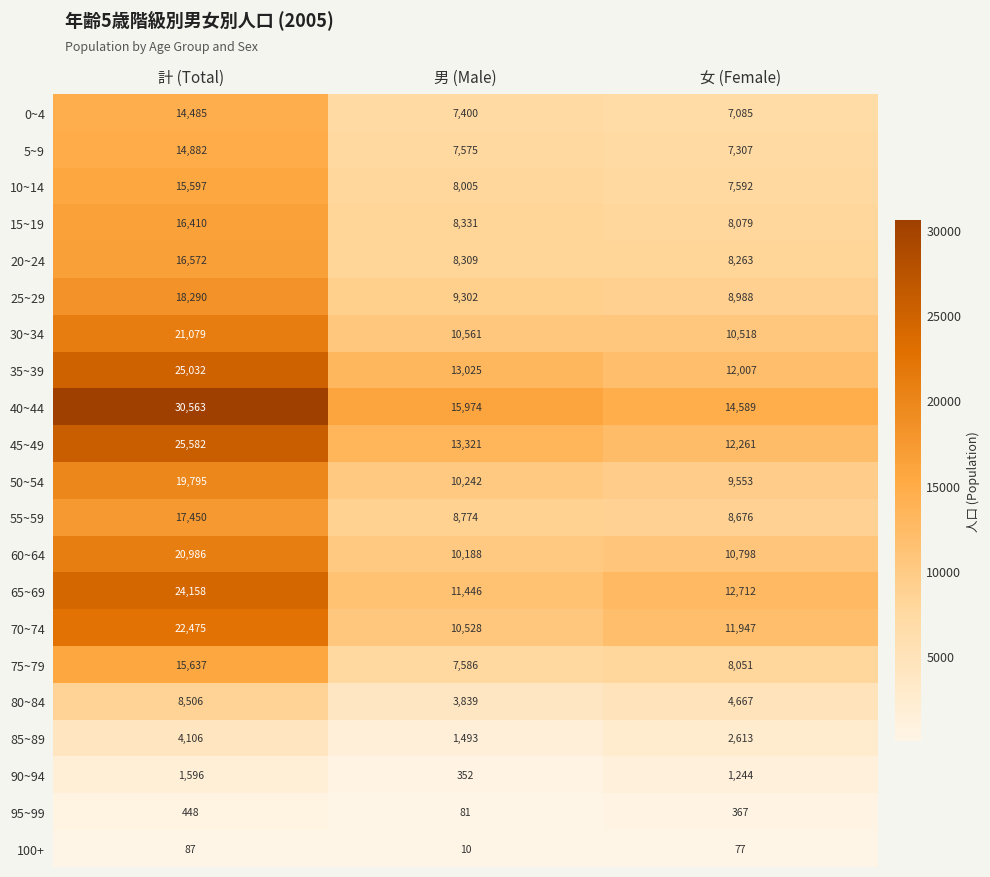

The 25~29 series shows 12346 at 計 (Total). True or false?

False